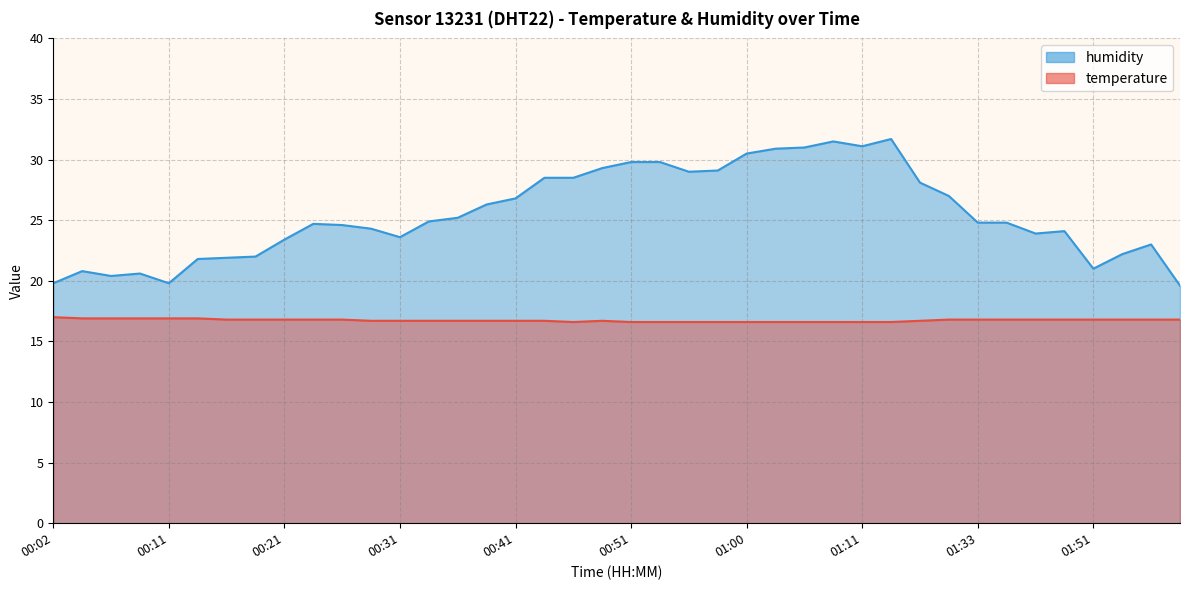

What is the label of the 13th point from the left?

00:31